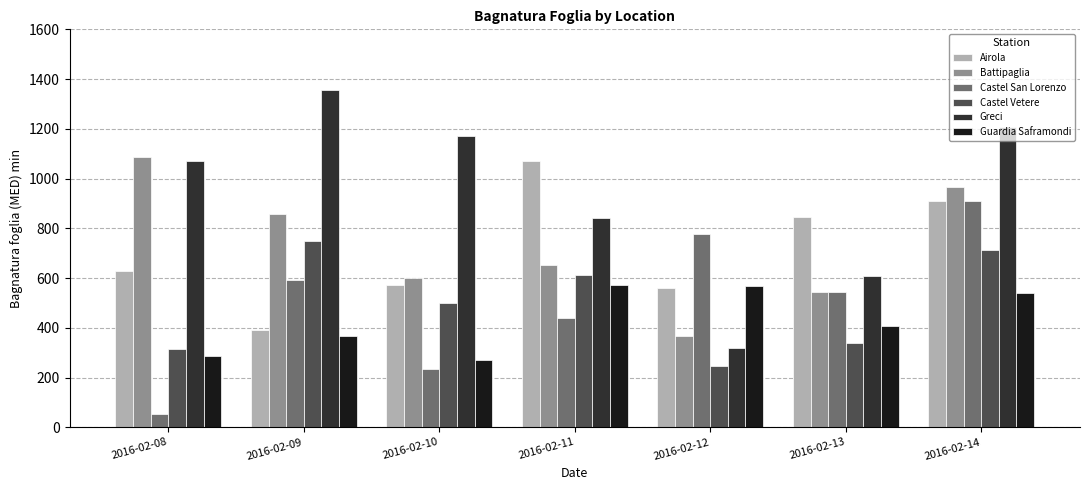

What is the difference between the highest and lowest values at 2016-02-11?

630.1